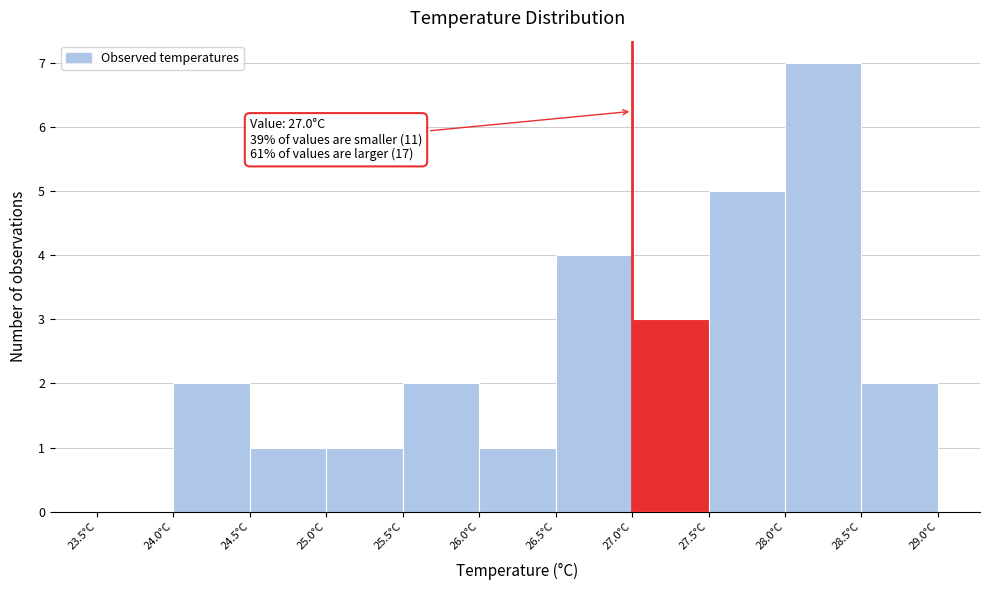

Which range on the x-axis has the tallest bar?

28.0 to 28.5